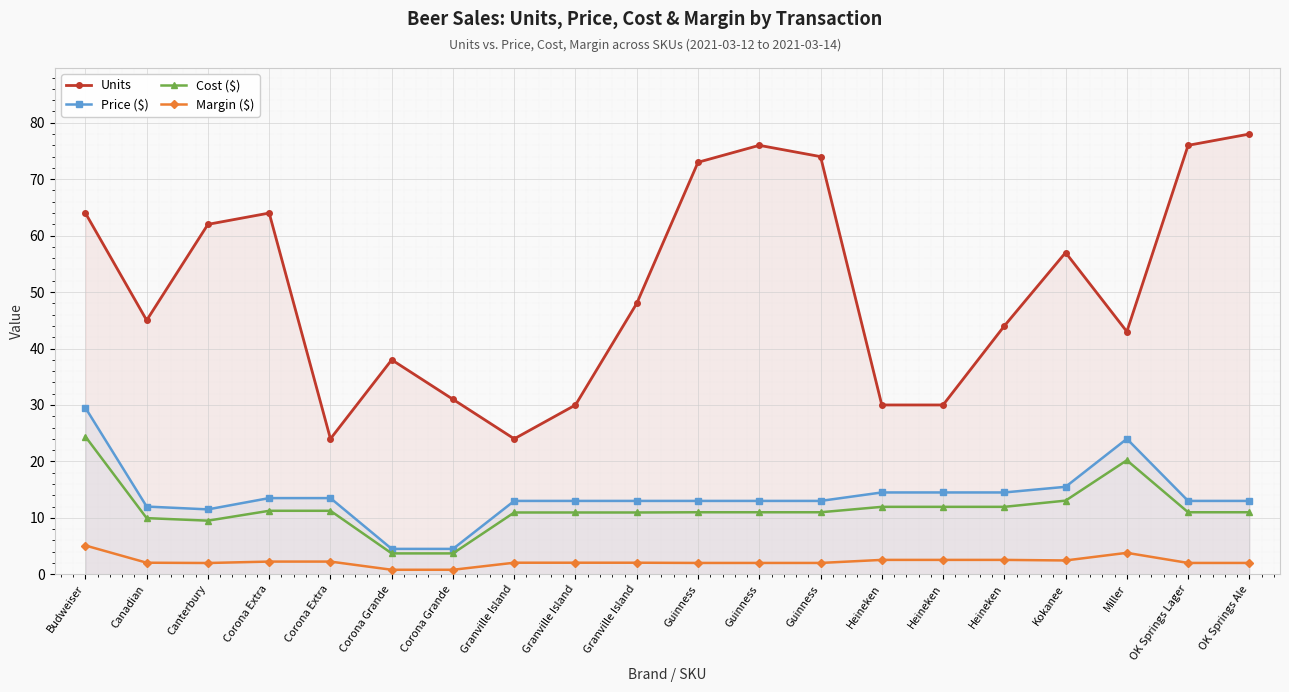

Where is the first local minimum for Margin ($)?

Canterbury